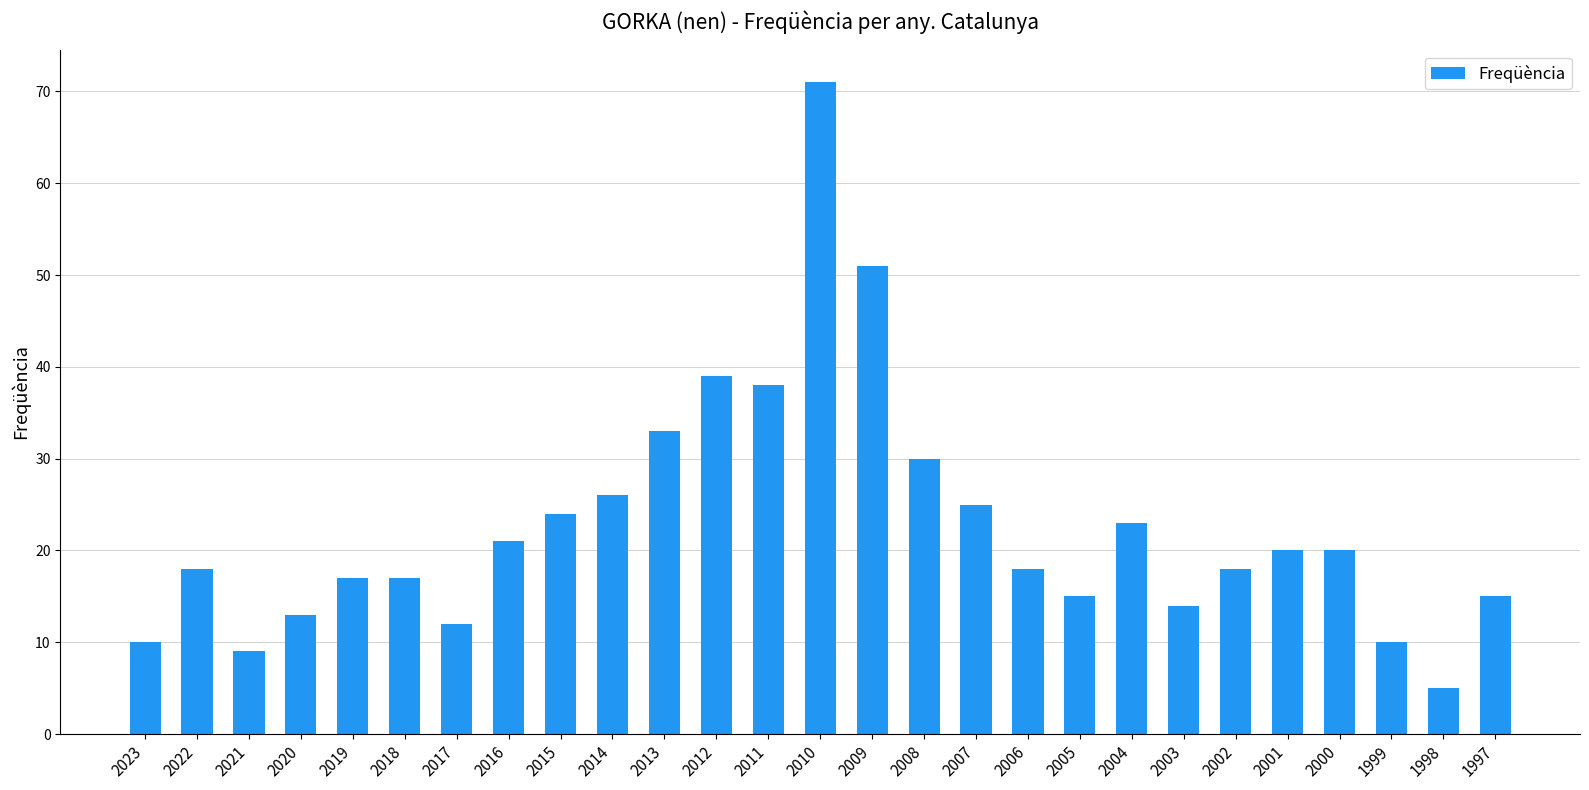

Does the chart contain any negative values?

No